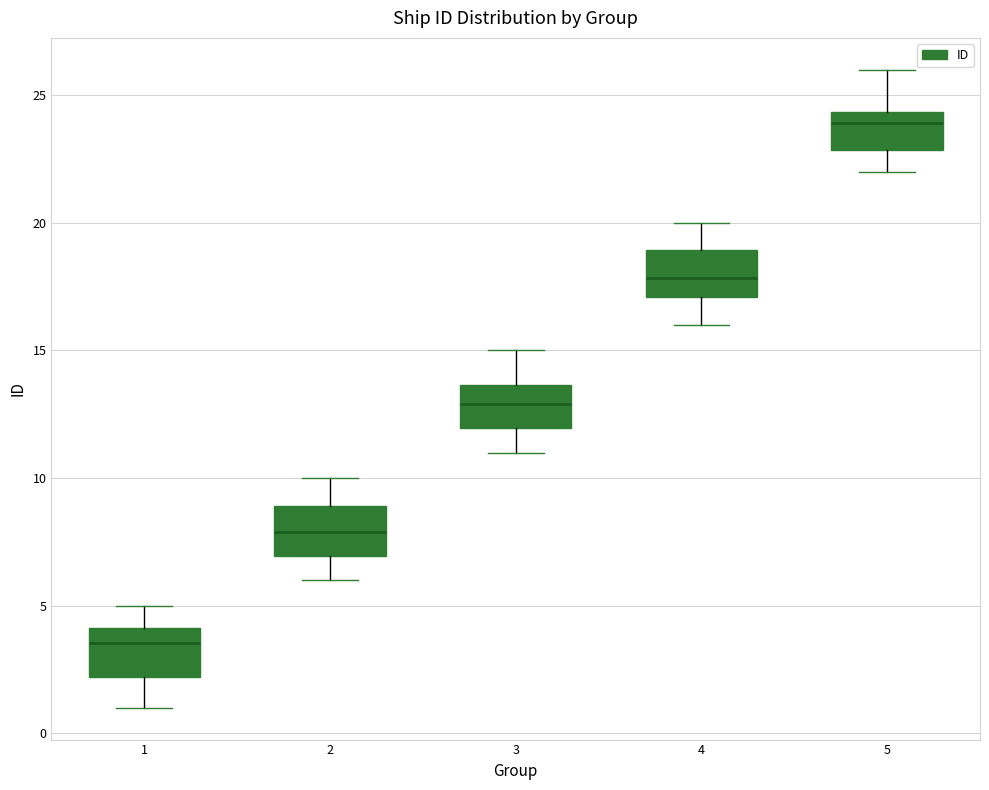

Where does the median line of the box at x = 2 sit on the y-axis? The values are not printed on the chart, so give them approximately, as read against the axis.

8.0